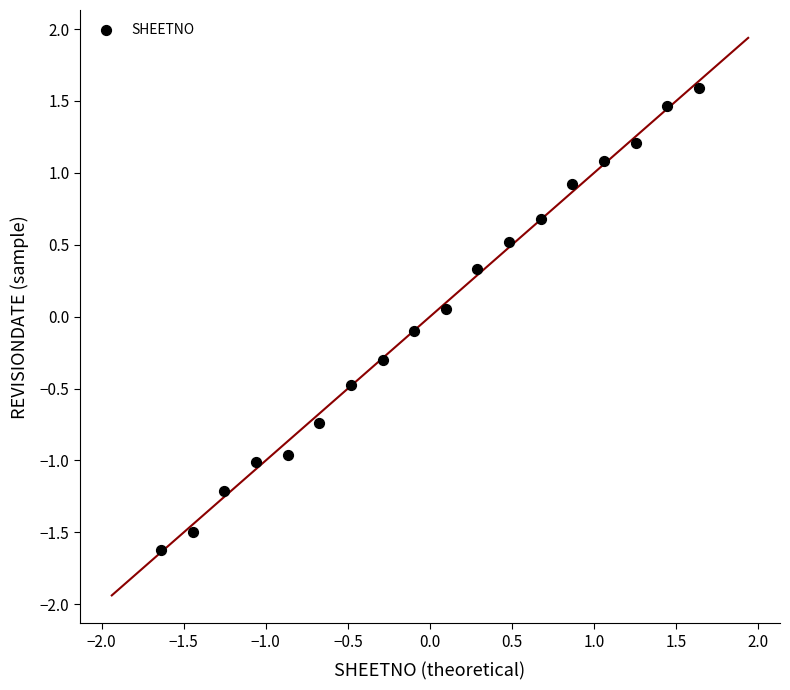

What is the range of X values (max minus min)?

3.3